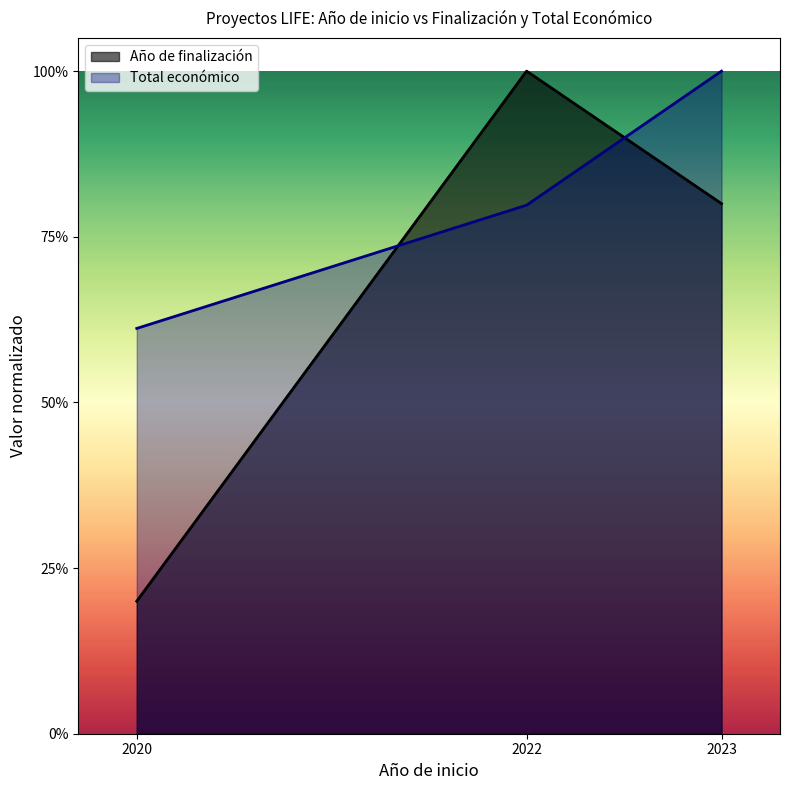

Reading left to right, transcribe all the data shown in this chart.

Año de finalización: 2020=0.2	2022=1.0	2023=0.8
Total económico: 2020=0.6	2022=0.8	2023=1.0